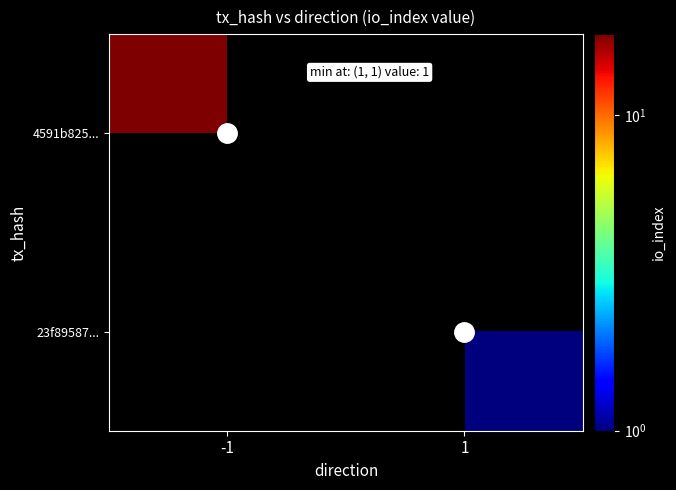

Which series has the largest range (max minus min)?

4591b825...